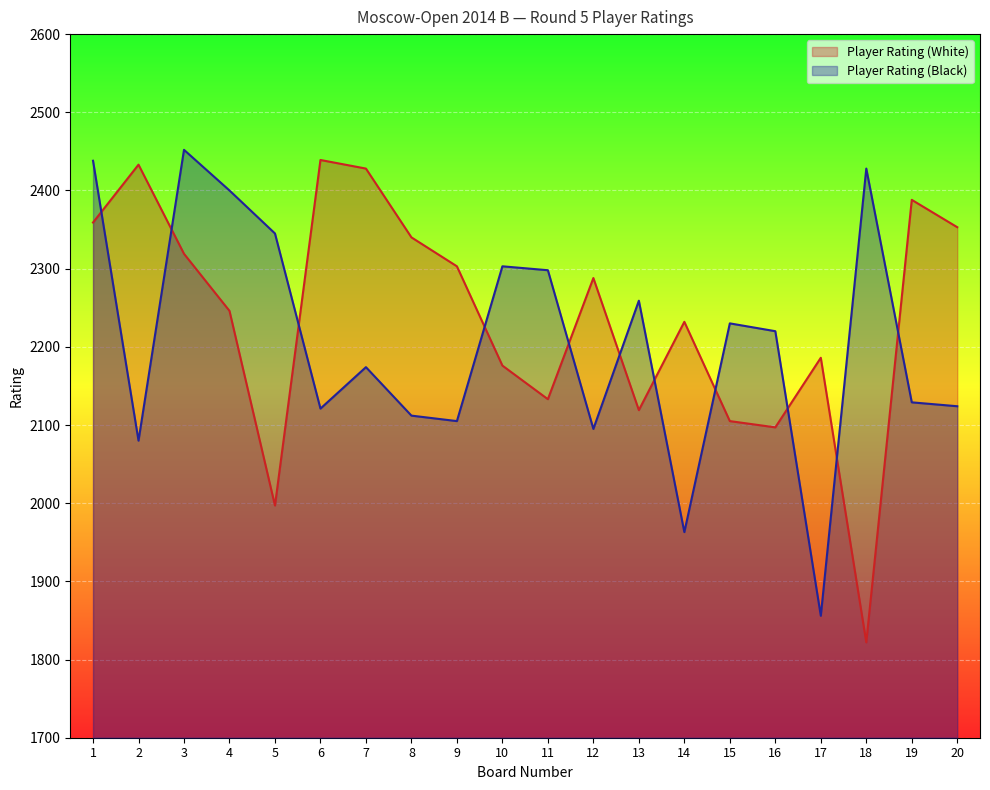

How many series are shown in this chart?

2